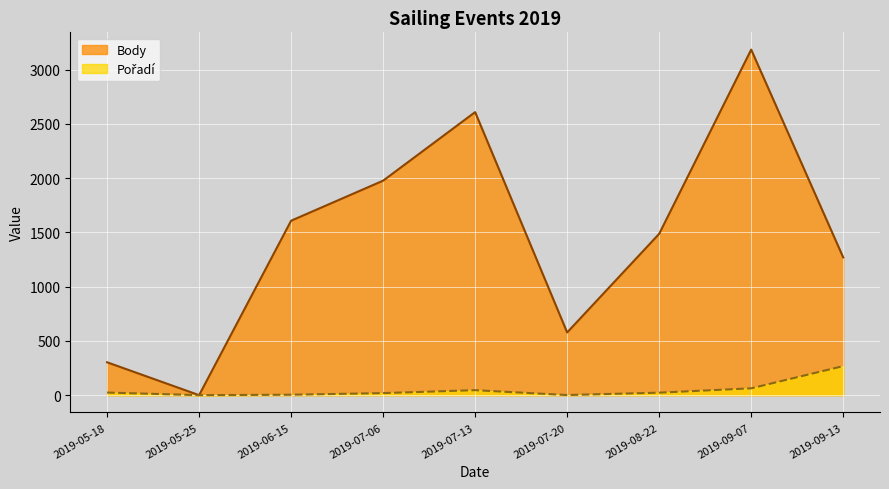

Does the chart display data point markers on the line(s)?

No